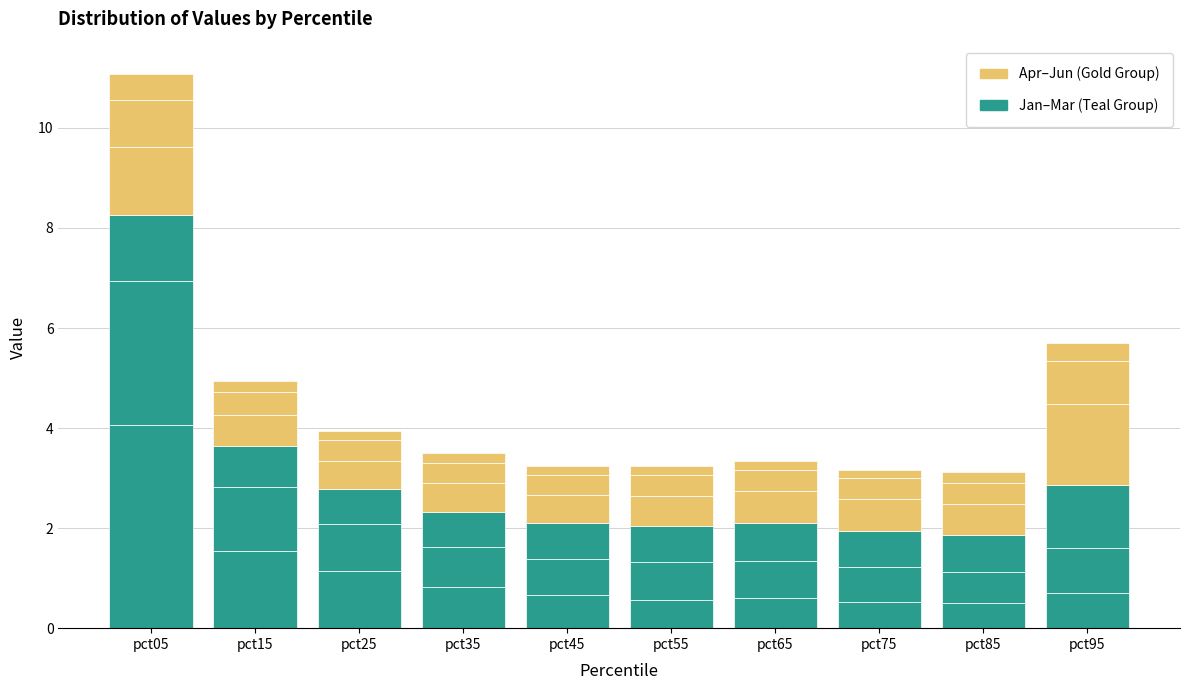

Reading right to left, extract all data points from this chart.

Jan-Mar (Teal Group): 0.7	0.5	0.5	0.6	0.6	0.7	0.8	1.1	1.5	4.1
Apr-Jun (Gold Group): 1.6	0.6	0.6	0.6	0.6	0.6	0.6	0.6	0.6	1.4